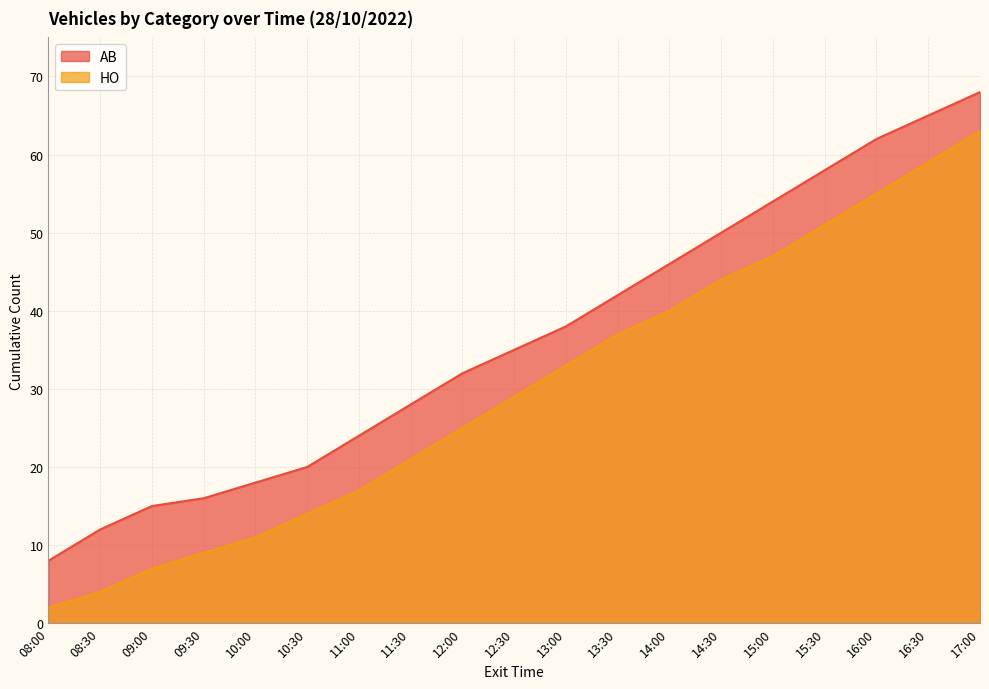

Which category has the highest value in the HO series?

17:00